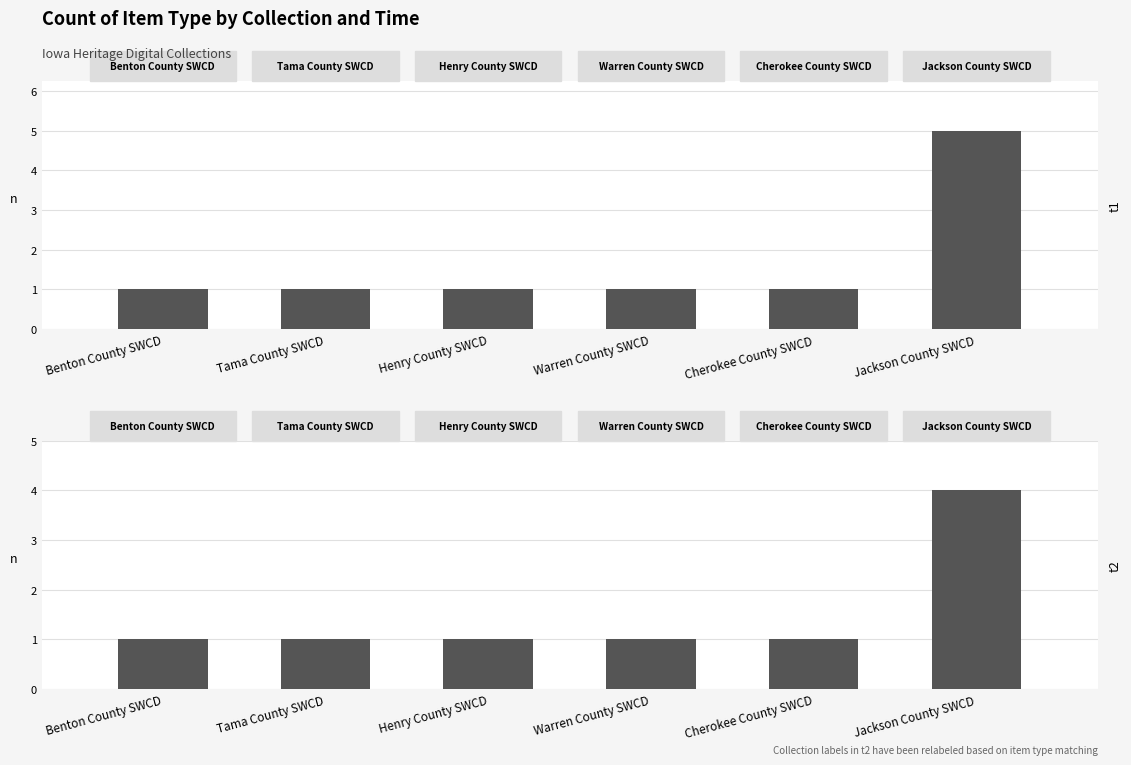

At how many categories does at least one series exceed 4?

1